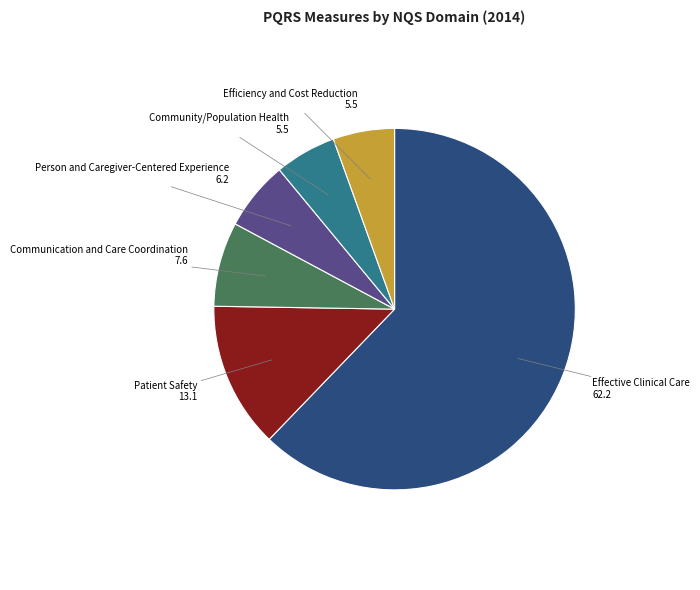

Is there a majority slice in this chart?

Yes